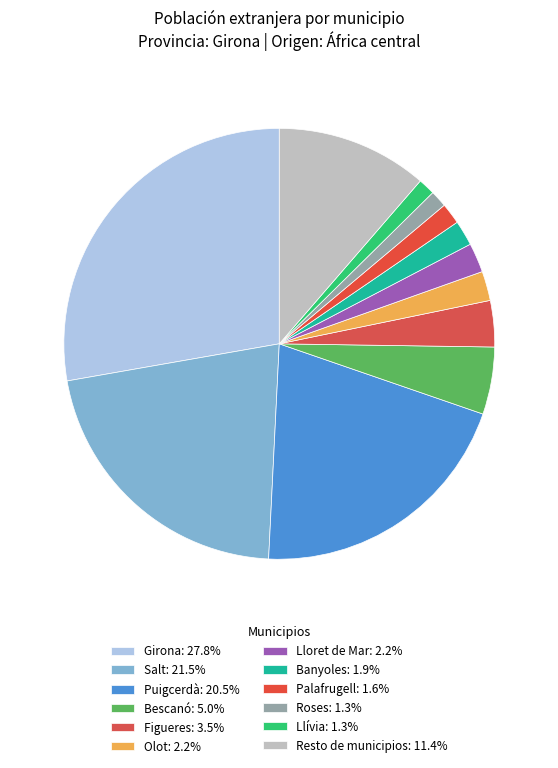

To the nearest percent, what is the difference between the Resto de municipios and Bescanó slice percentages?

6%